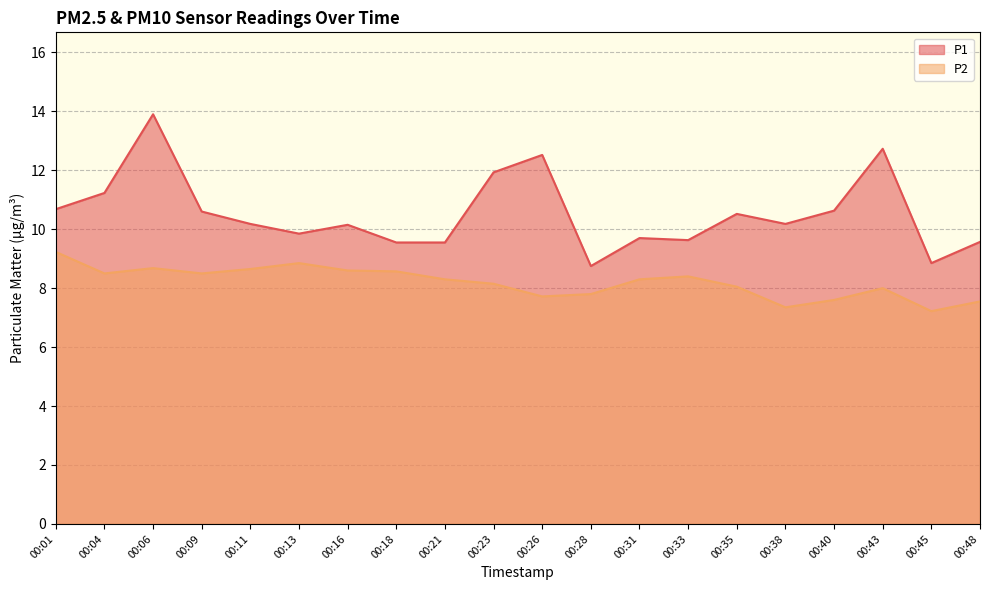

Read the P2 value at 00:04.

8.5